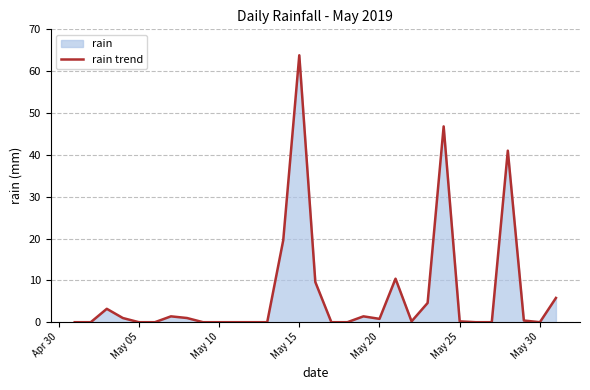

What is the maximum value shown in the chart?

63.8